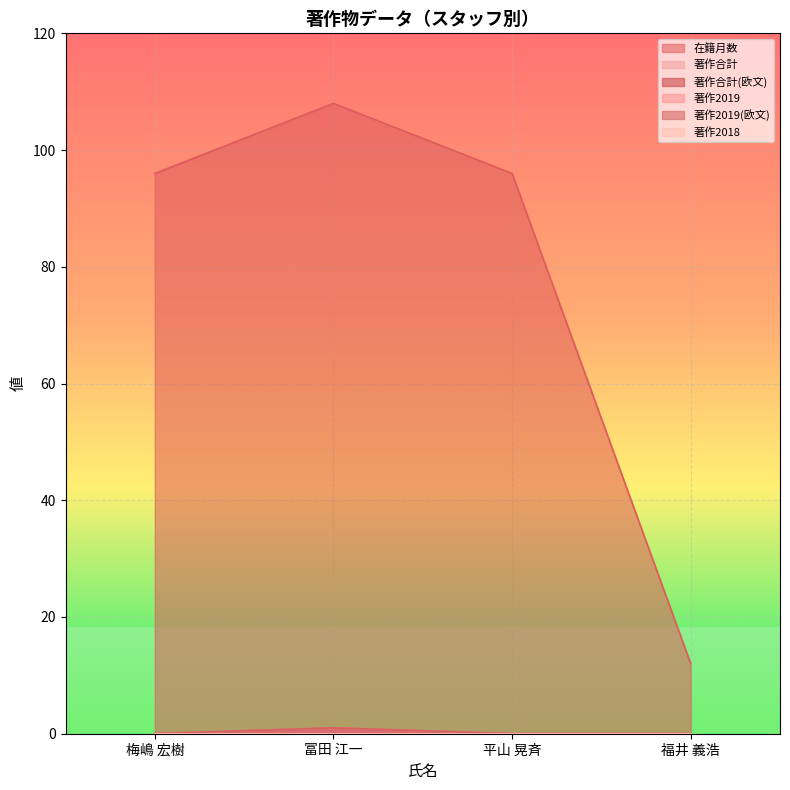

At which category is the sum across all series the highest?

冨田 江一